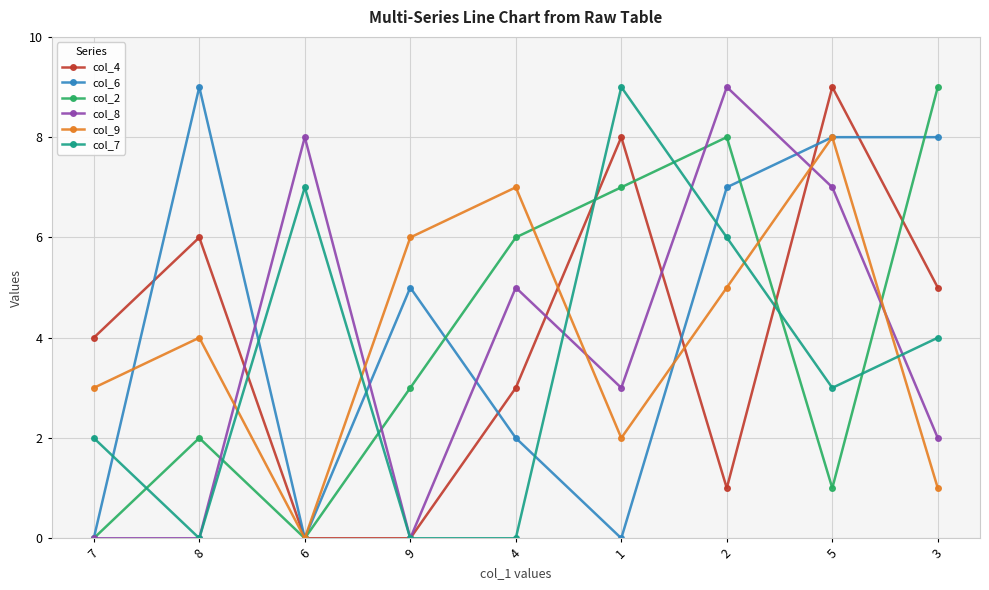

Where is col_9 nearest to the value 4?

8